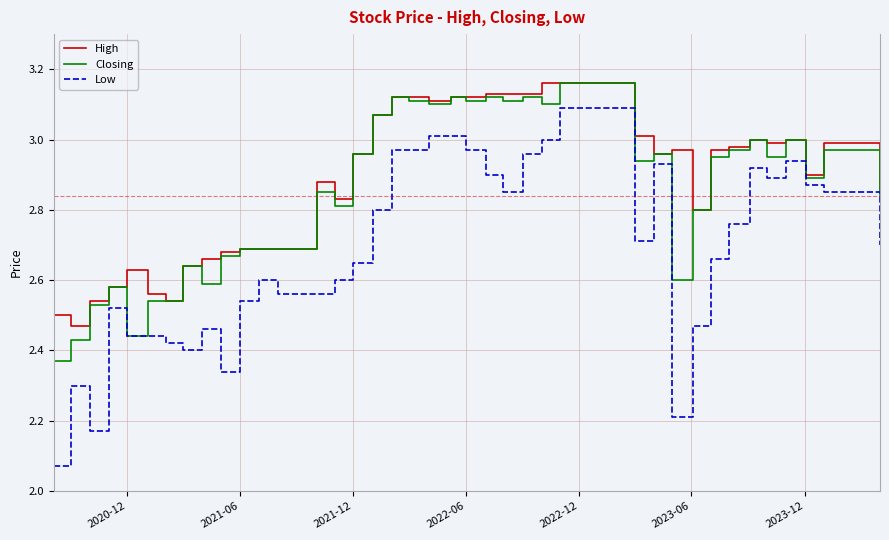

Which series has the largest range (max minus min)?

Low